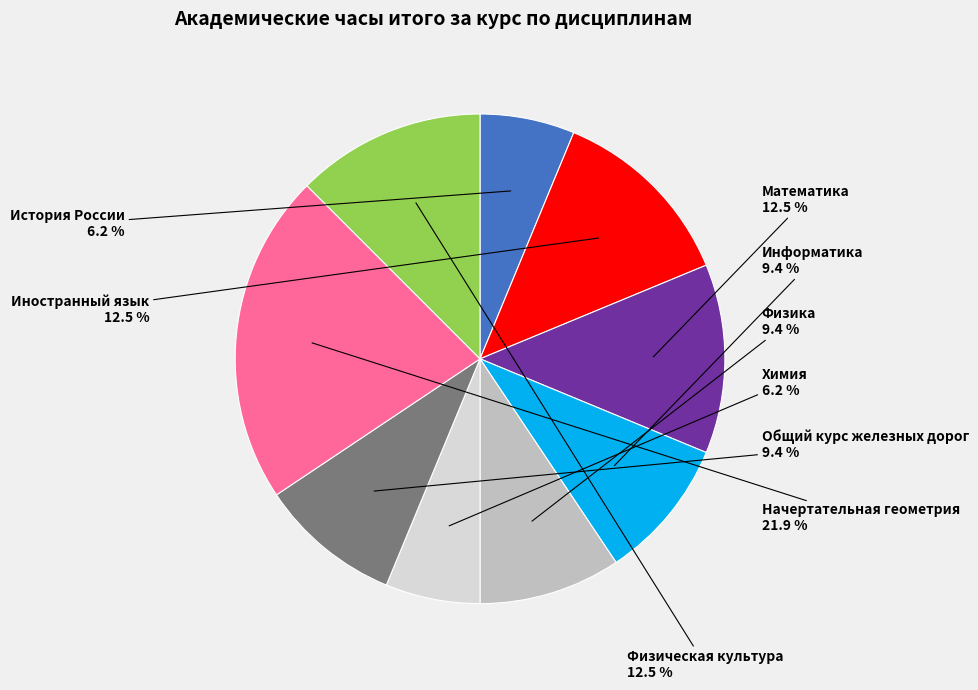

Is there any slice that represents more than half of the pie?

No